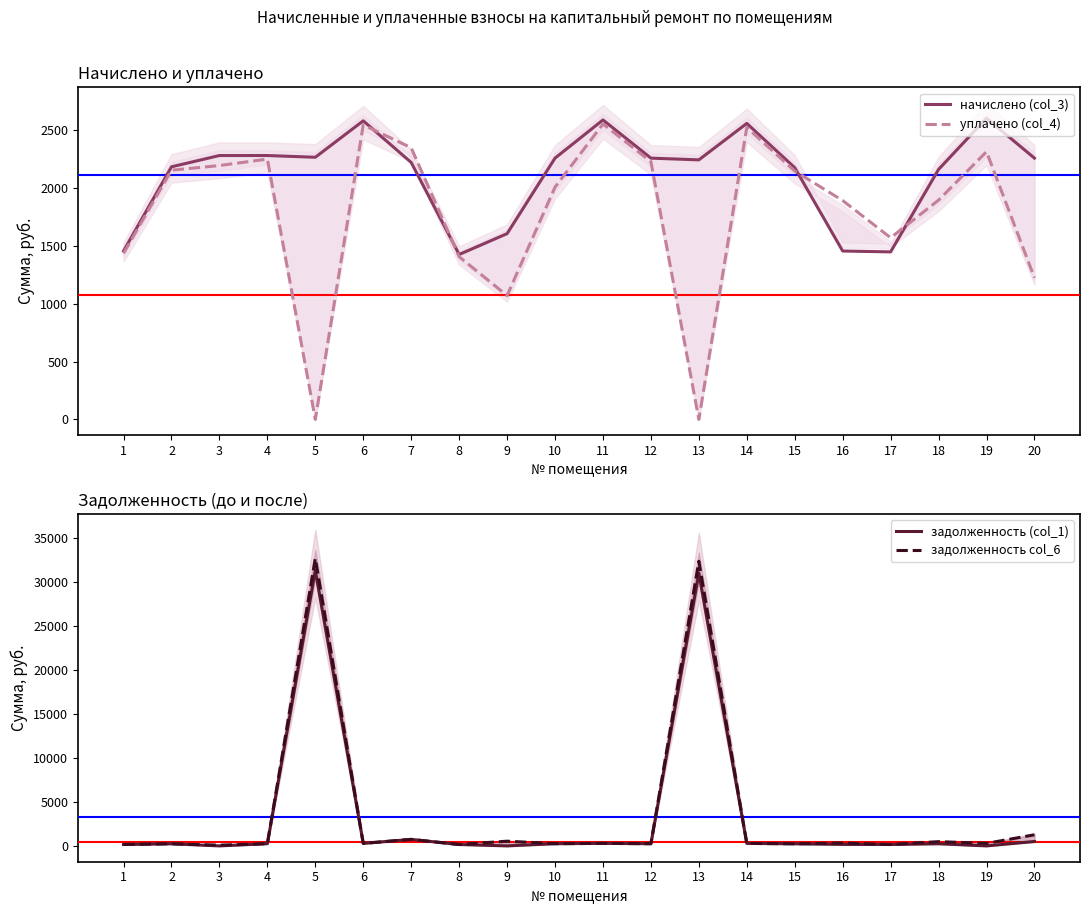

What is the total value across all series at 1?

3212.4